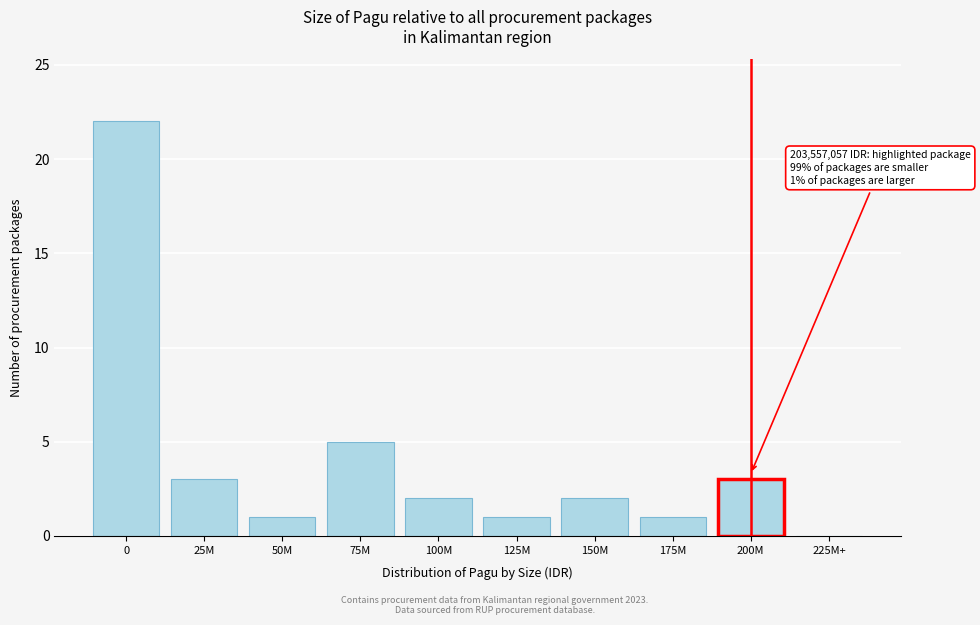

Reading left to right, extract all data points from this chart.

0=22	25M=3	50M=1	75M=5	100M=2	125M=1	150M=2	175M=1	200M=3	225M+=0